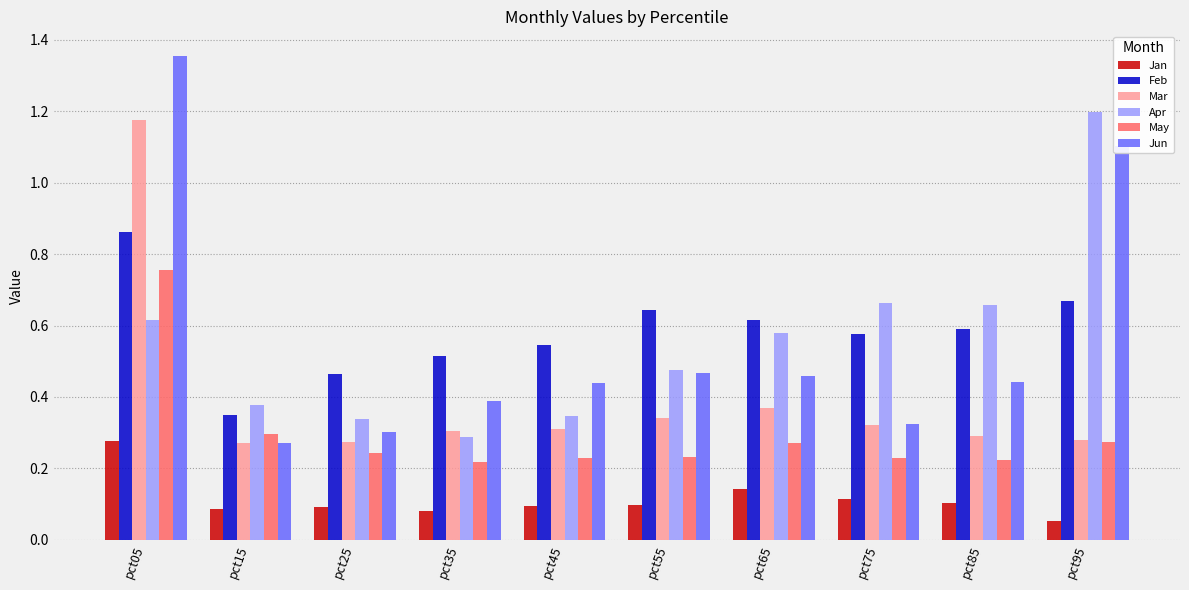

True or false: Mar has a value of 0.3 at pct35.

True